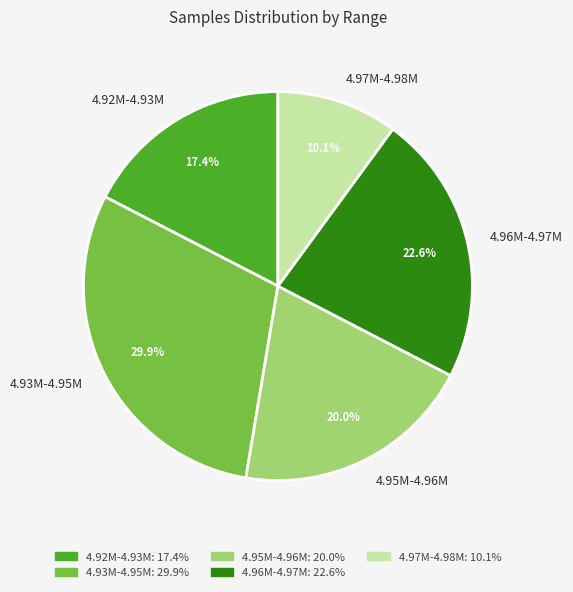

How many segments does this pie chart have?

5